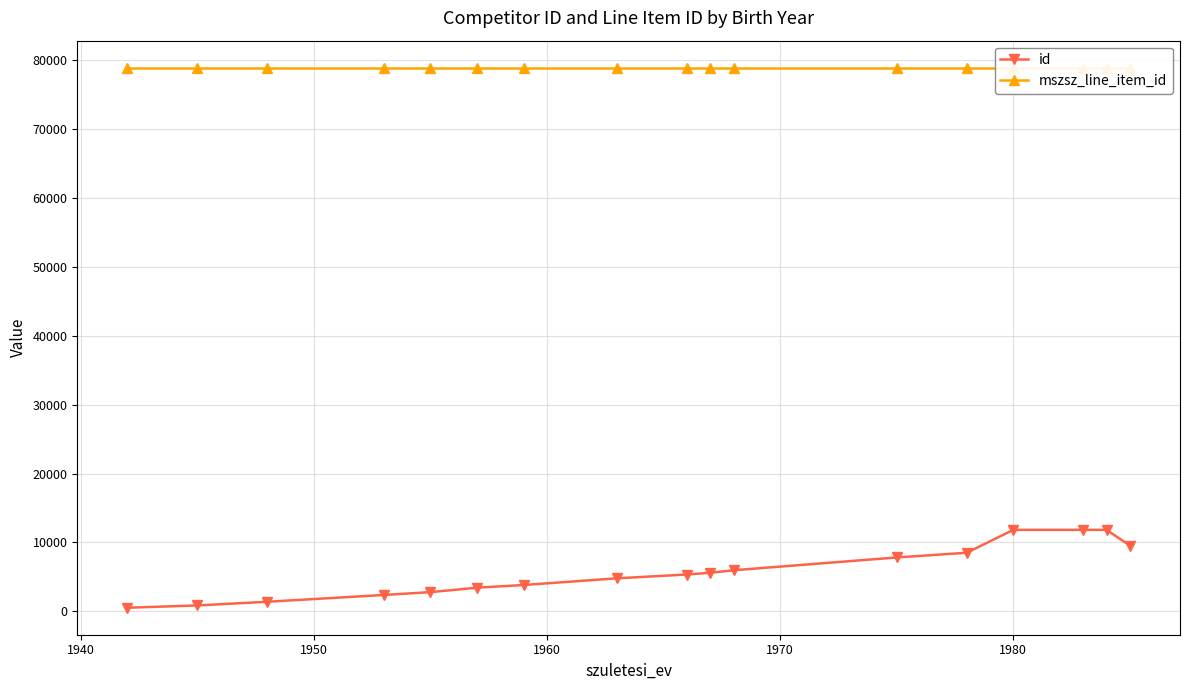

What is the maximum value for id?

11831